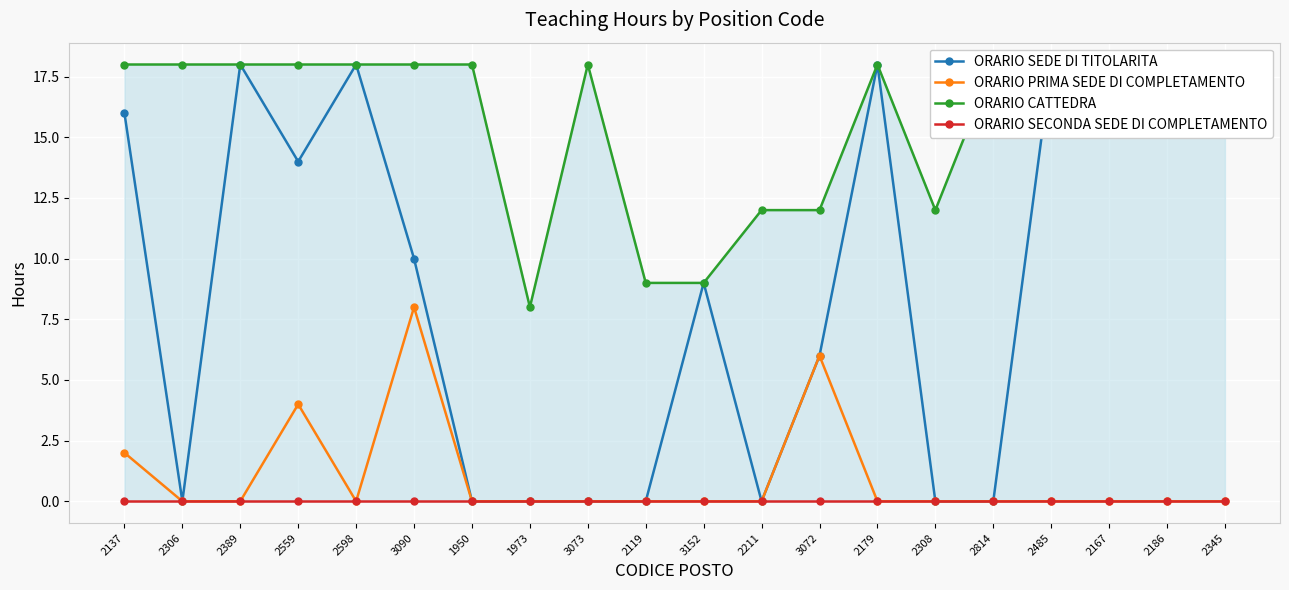

True or false: ORARIO SEDE DI TITOLARITA and ORARIO CATTEDRA intersect in this chart.

False